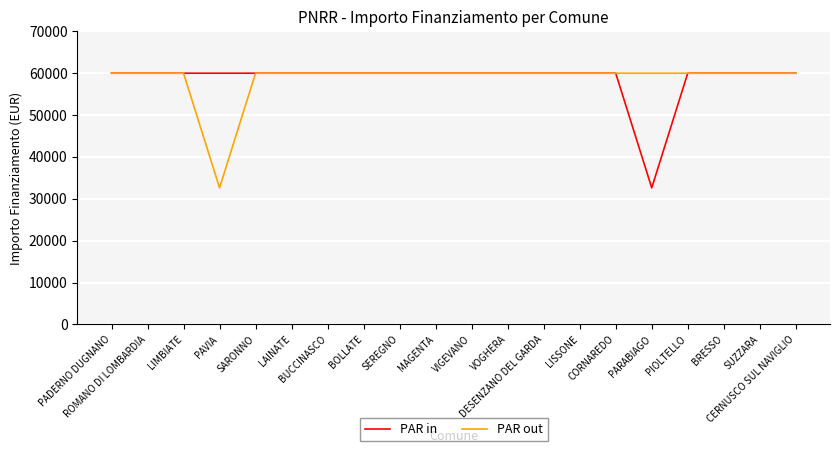

What is the minimum value shown in the chart?

32589